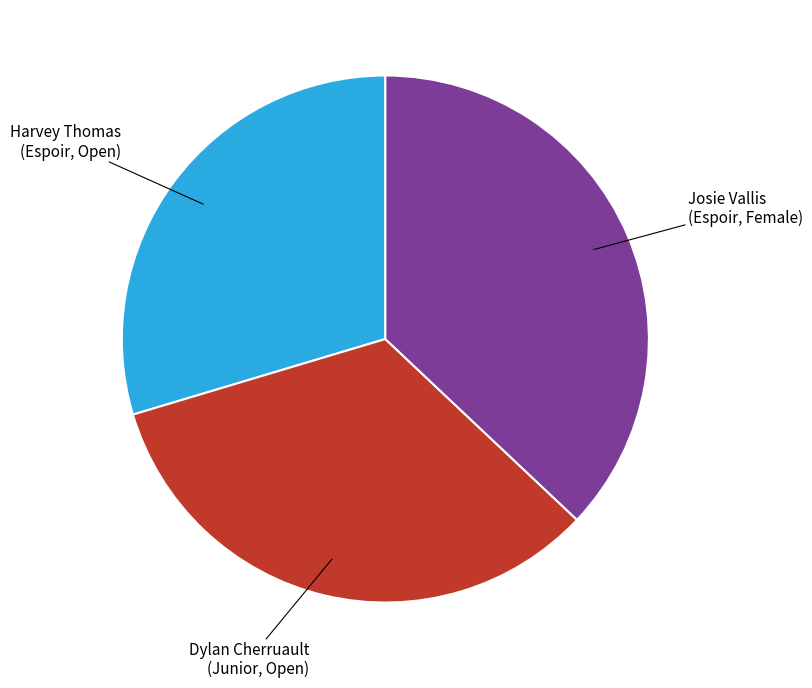

Is the sum of Josie Vallis (Espoir, Female) and Dylan Cherruault (Junior, Open) greater than half?

Yes